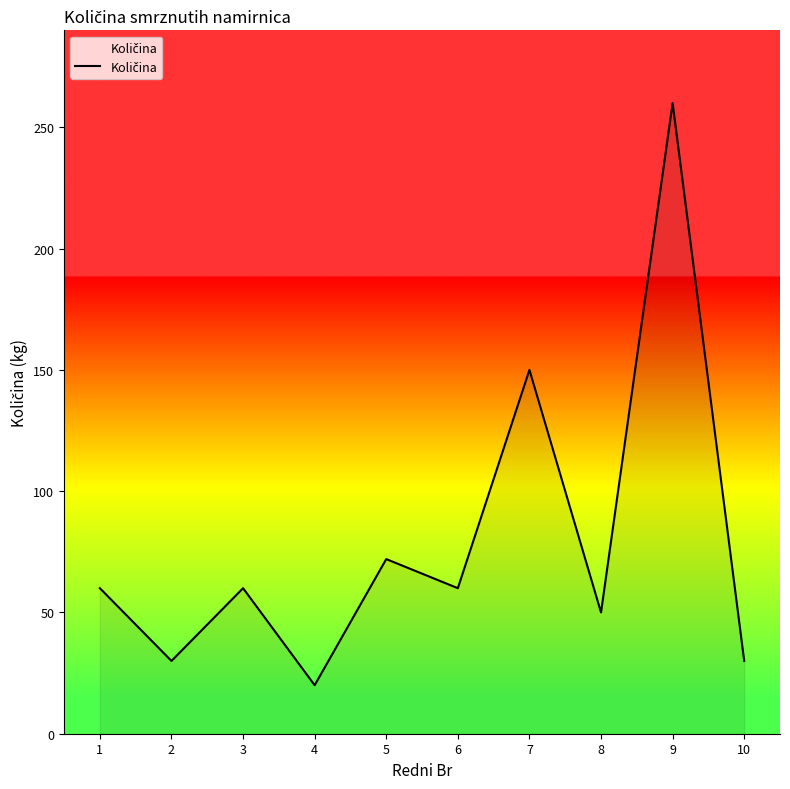

What is the sum of the values at 4 and 1?

80